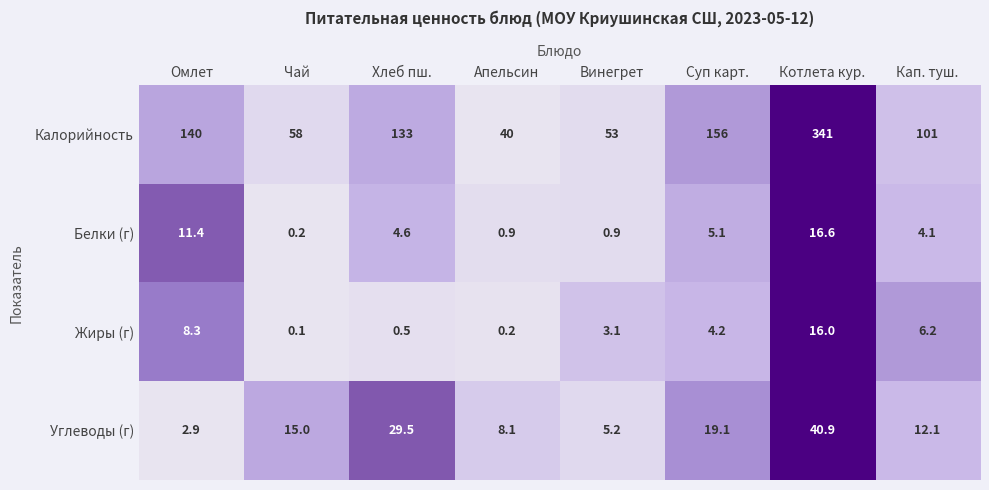

What is the lowest value of the Углеводы (г) series?

2.9